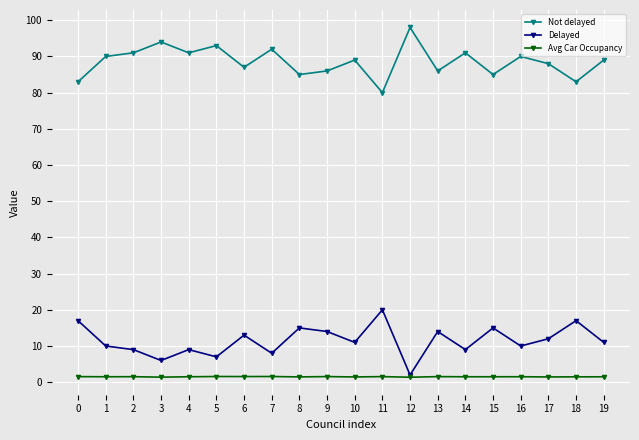

What is the value of the Avg Car Occupancy point at the 1st from the left?

1.5